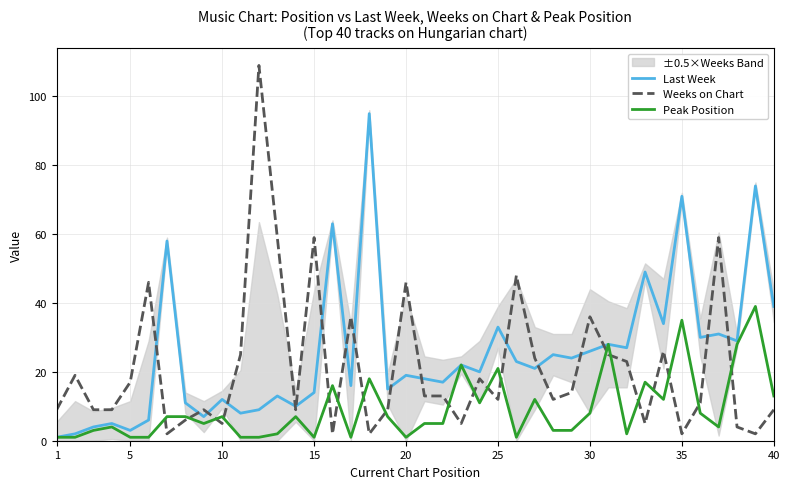

What is the difference between the maximum and minimum values in the Last Week series?

94